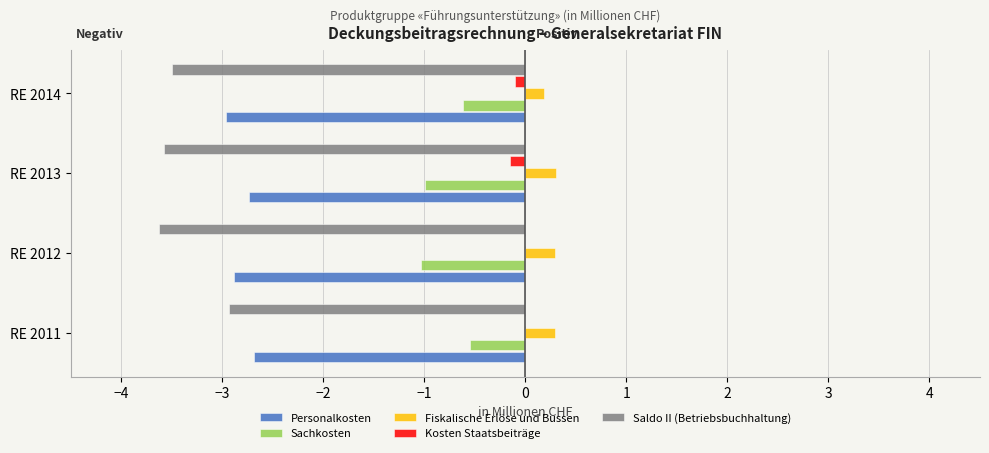

What is the value of the Saldo II (Betriebsbuchhaltung) bar at the 2nd from the left?

-3.6